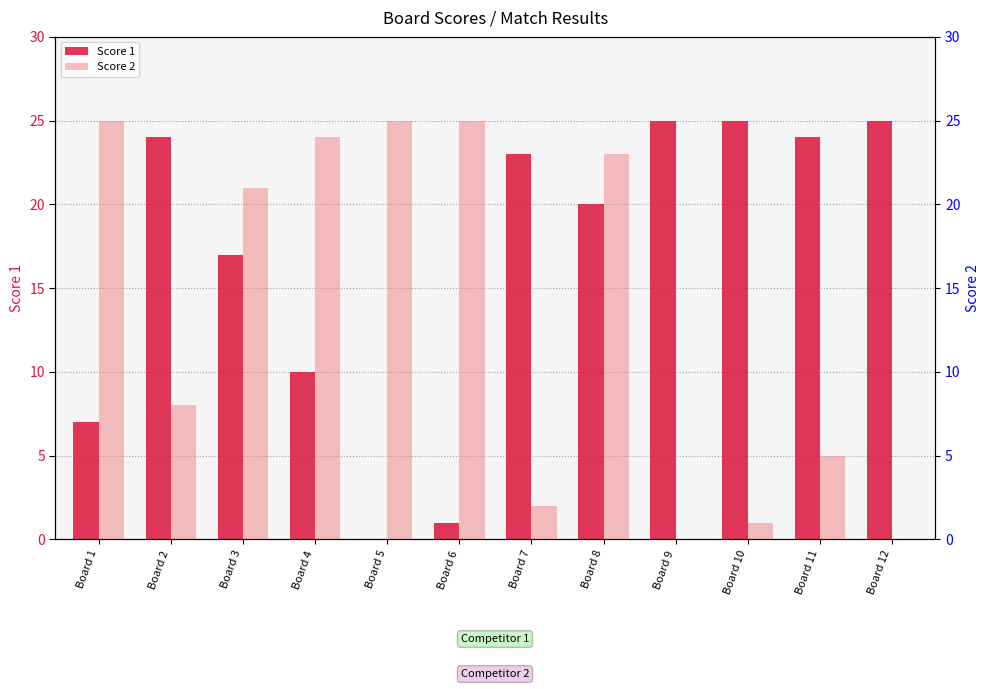

What are all the series names shown in the legend?

Score 1, Score 2